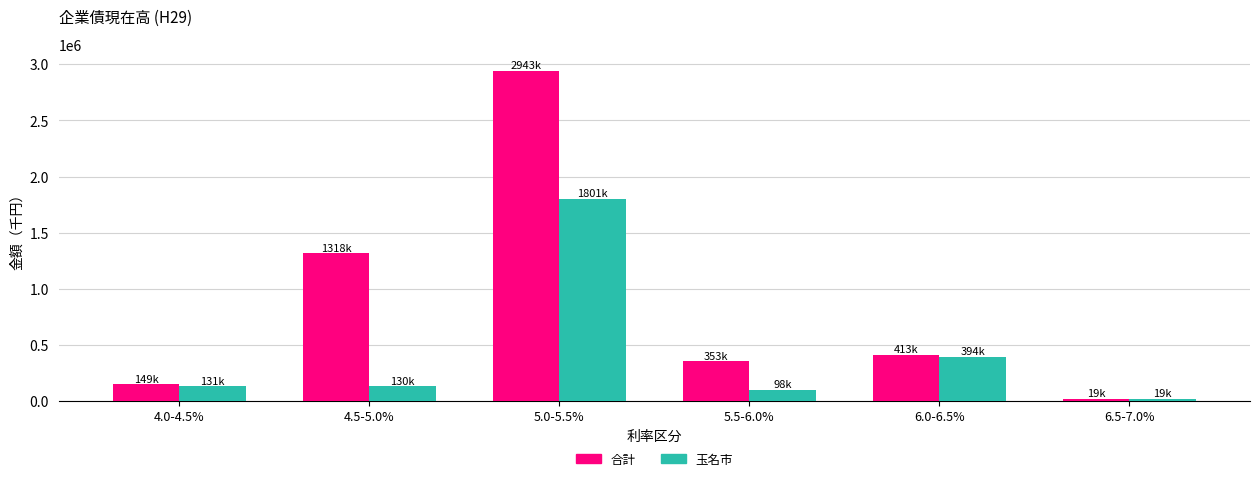

What is the average value of the 合計 series?

866282